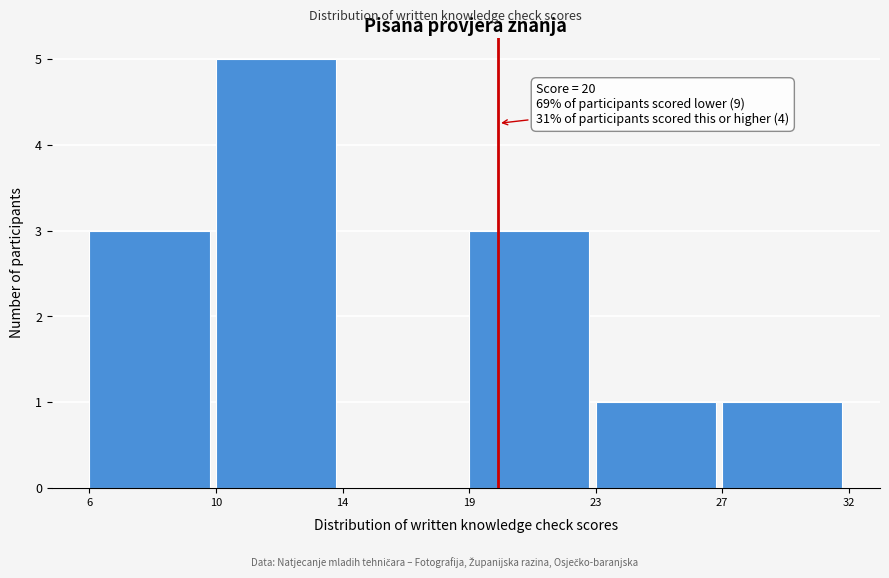

Reading left to right, extract all data points from this chart.

6=3	10=5	14=0	19=3	23=1	27=1